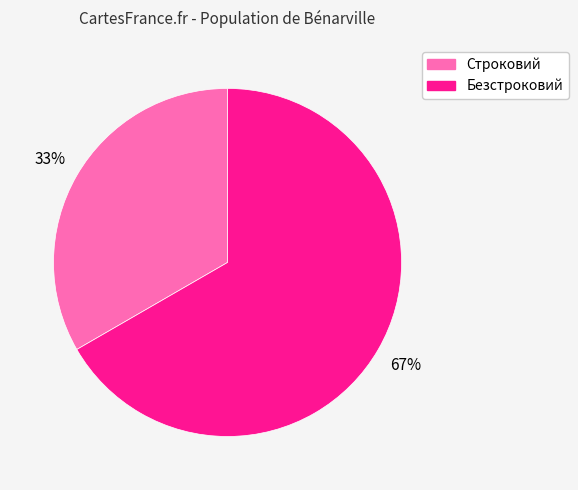

Rank the categories by value from highest to lowest.

Безстроковий, Строковий